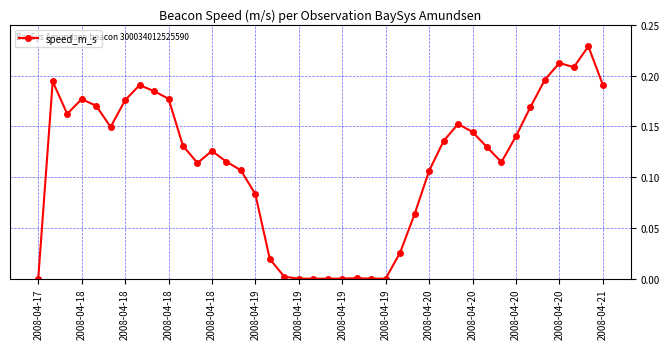

What is the sum of all values?

4.5